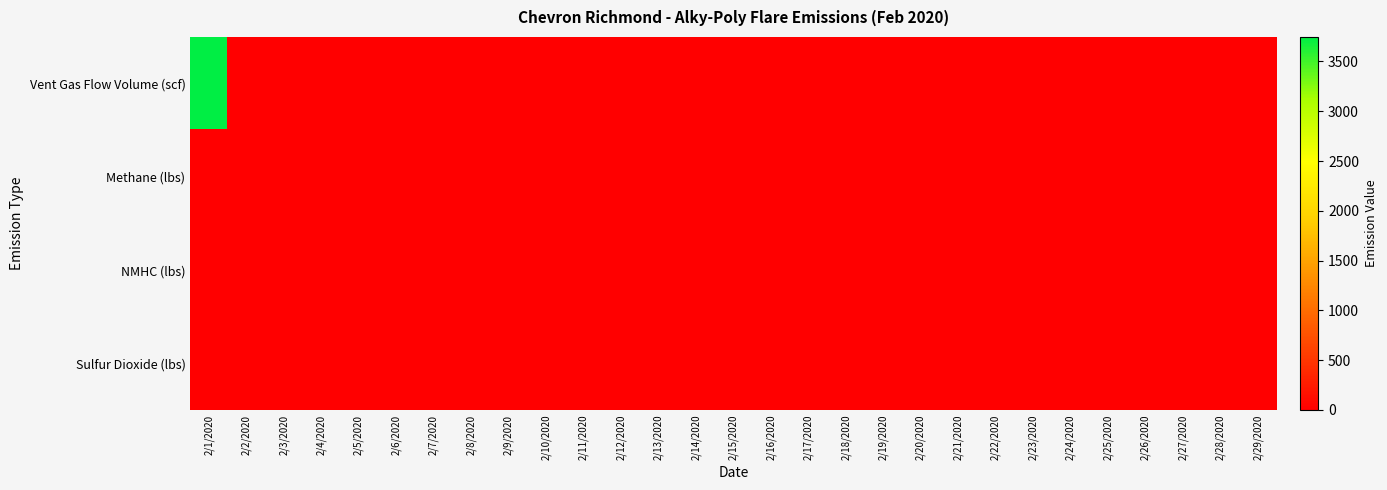

At which category is the sum across all series the highest?

2/1/2020